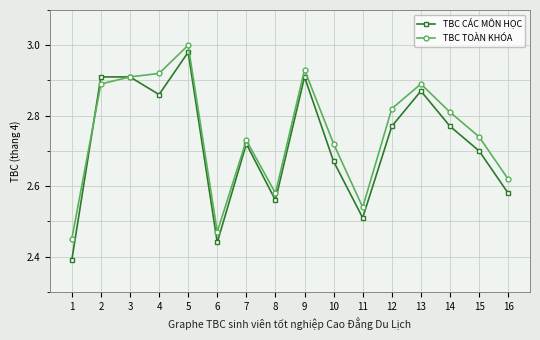

Where do TBC CÁC MÔN HỌC and TBC TOÀN KHÓA first cross each other?

1 and 2